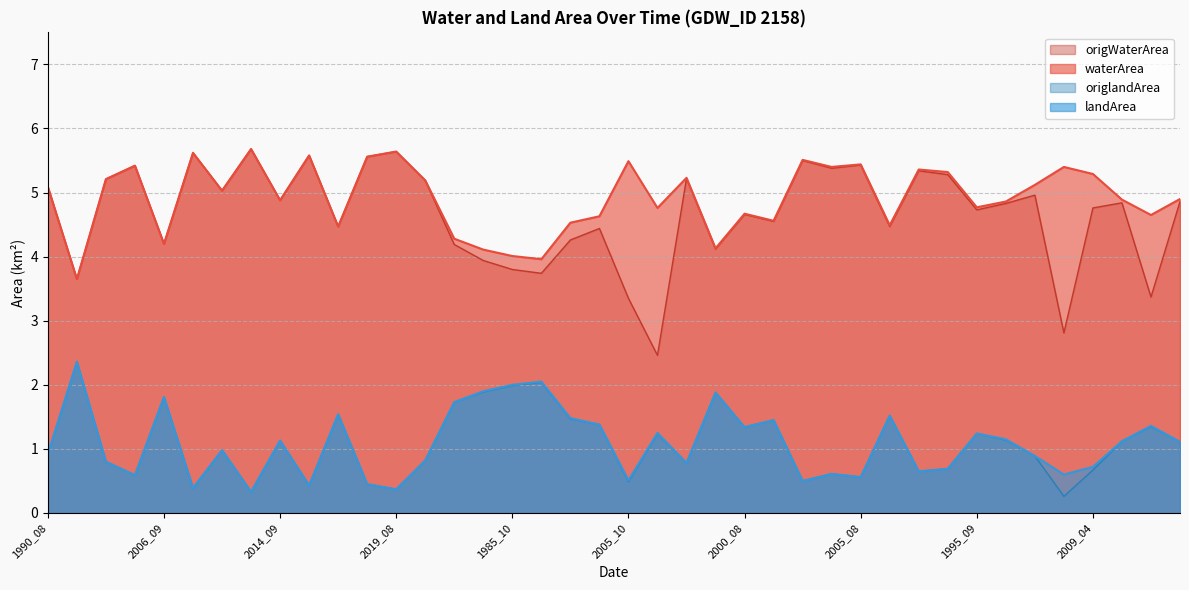

True or false: origlandArea and landArea intersect in this chart.

False